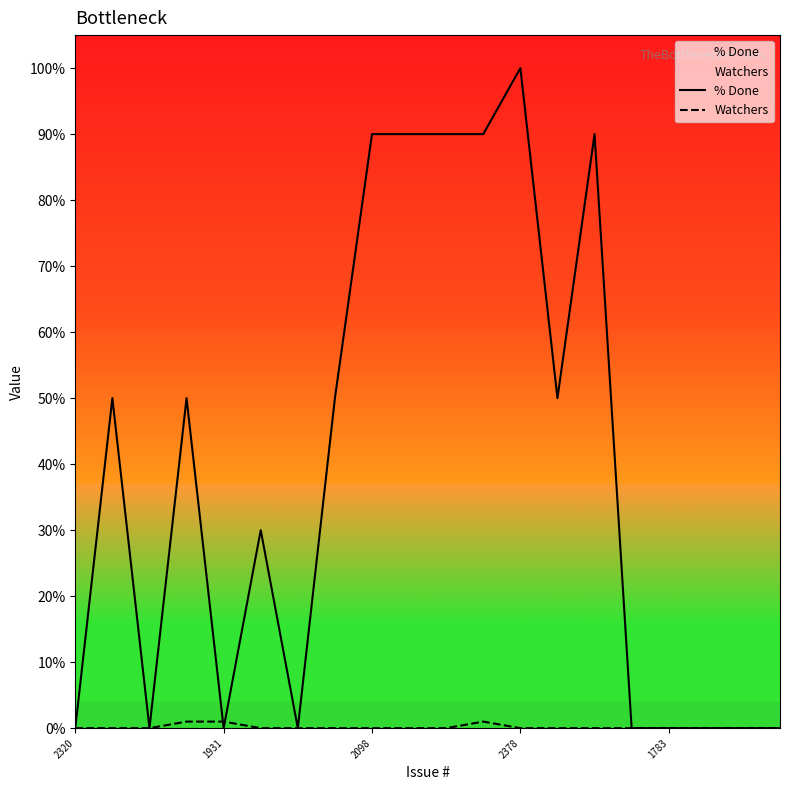

Which series has the largest range (max minus min)?

% Done